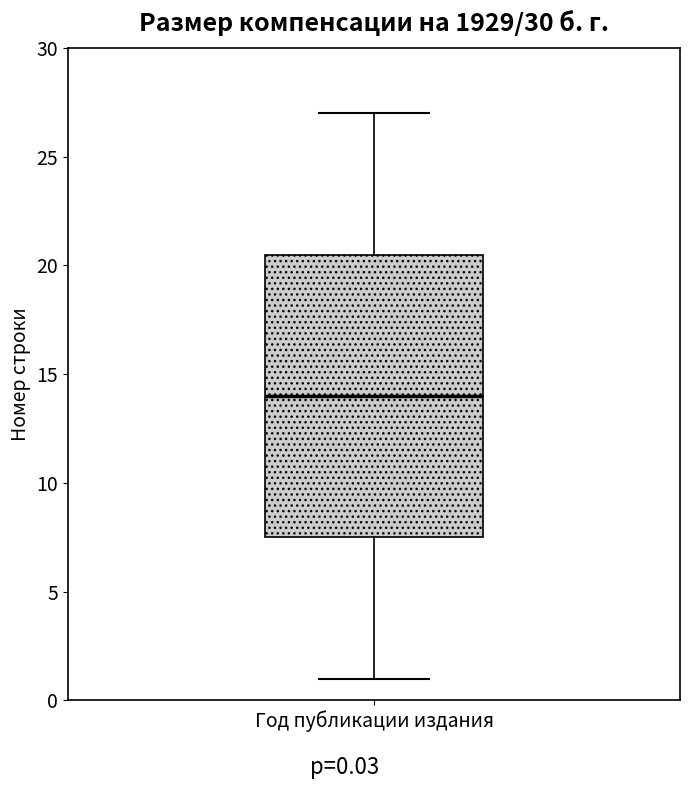

Where does the lower whisker of the box for Год публикации издания end on the y-axis? The values are not printed on the chart, so give them approximately, as read against the axis.

1.0